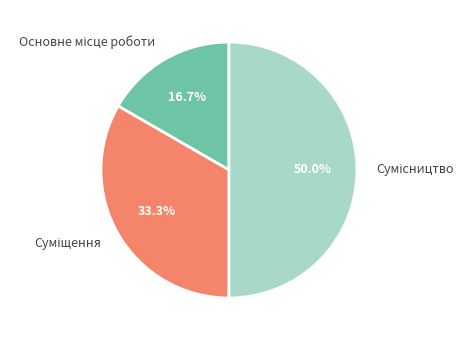

What is the change in value from Основне місце роботи to Сумісництво?

+2